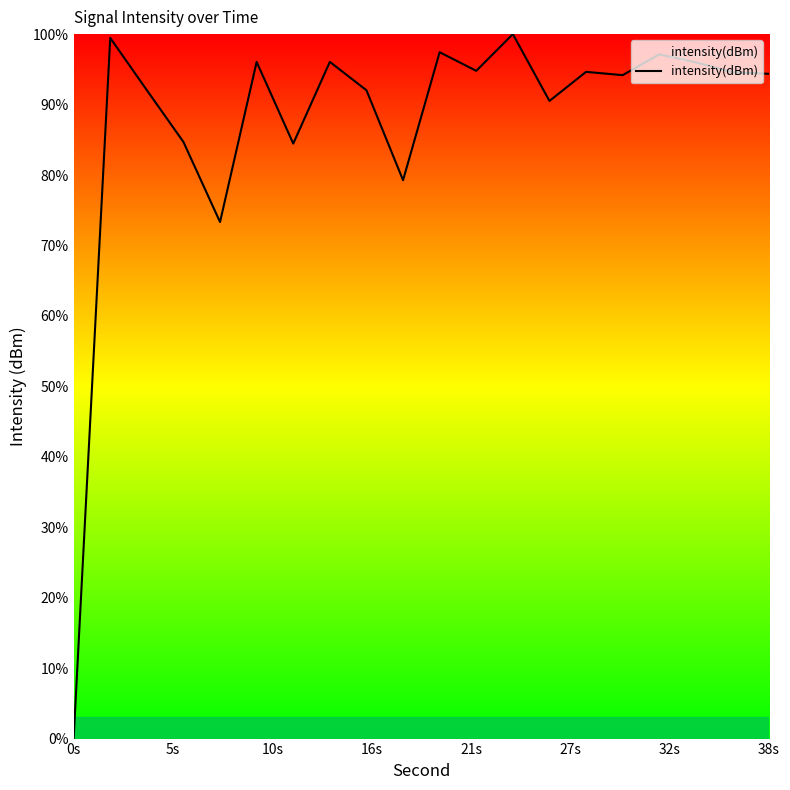

What is the greatest value displayed?

100.0